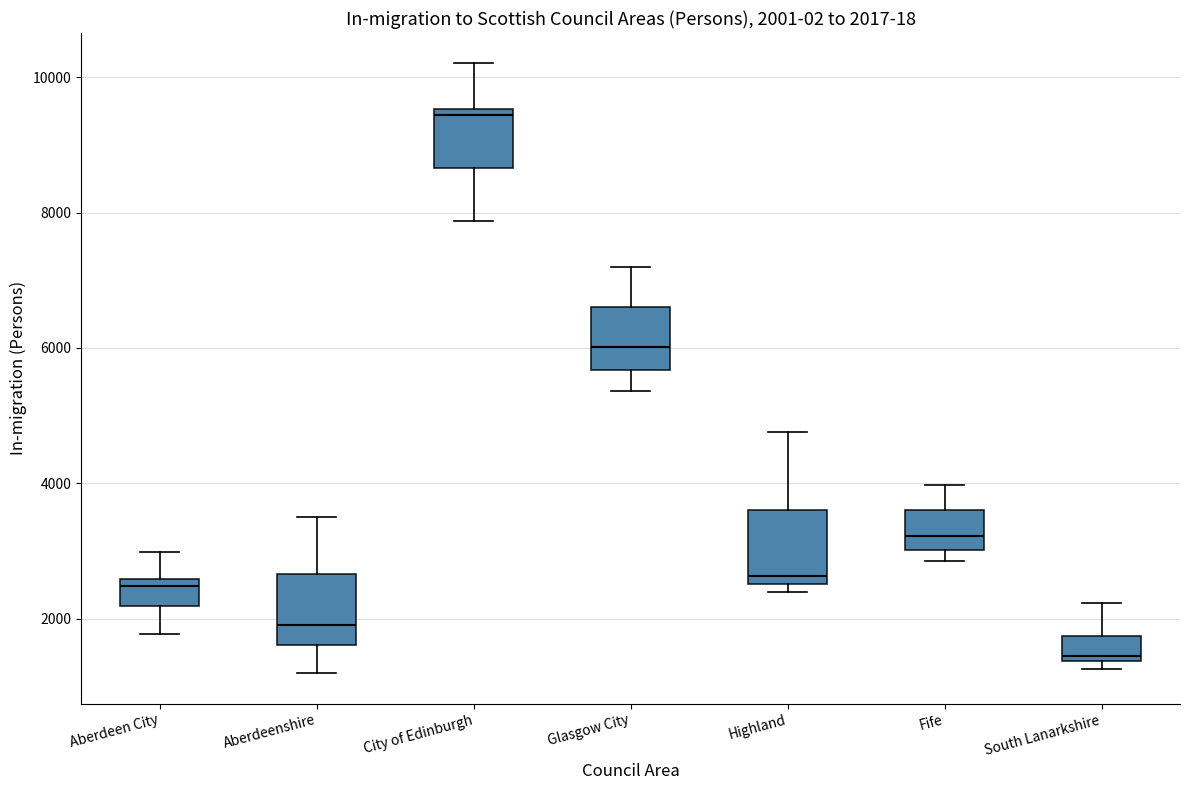

Which box has the lowest median line?

South Lanarkshire